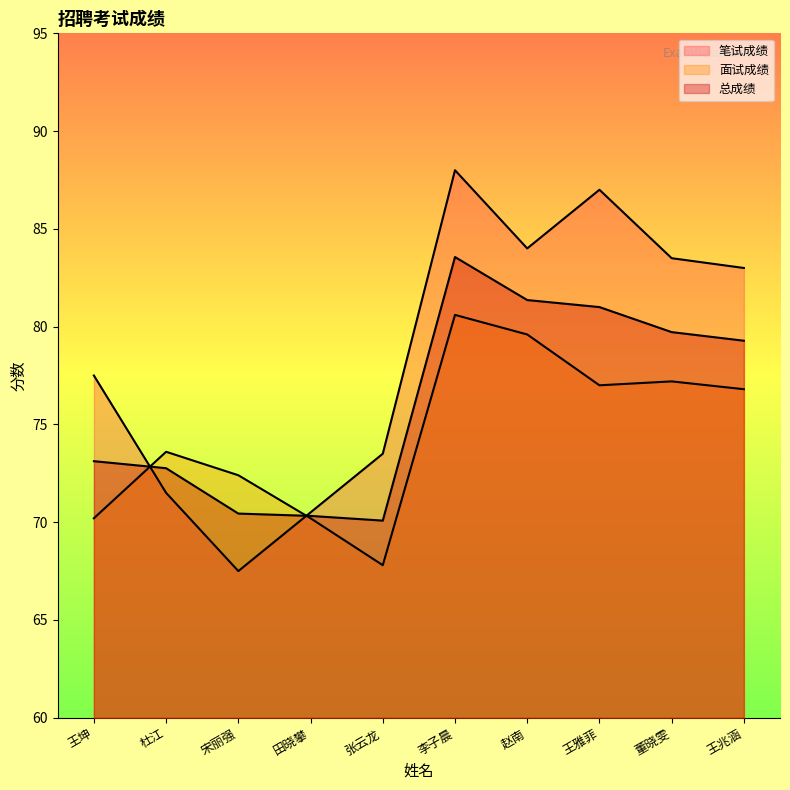

True or false: 面试成绩 has a value of 93.1 at 王坤.

False